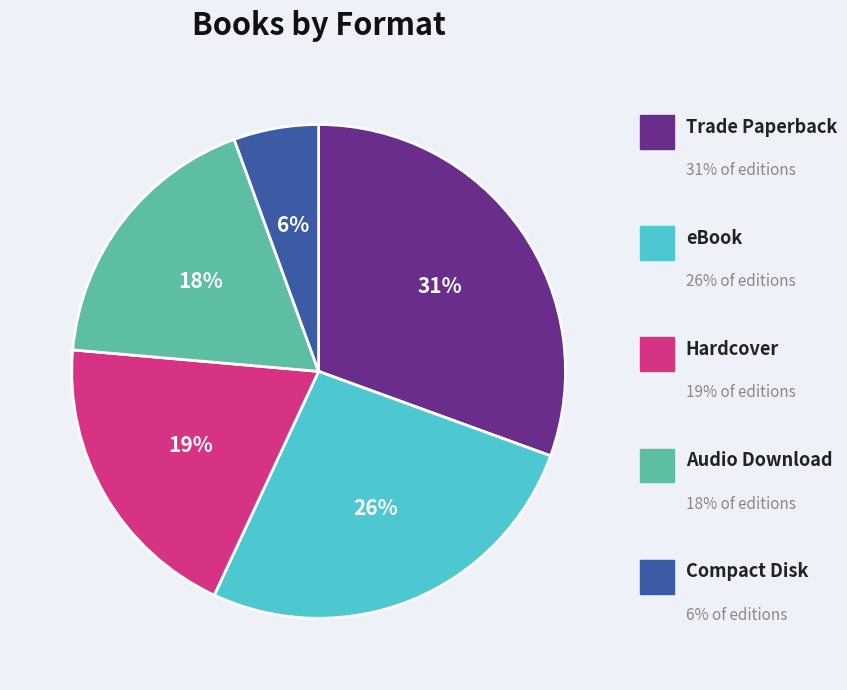

To the nearest percent, what is the difference between the Compact Disk and eBook slice percentages?

21%